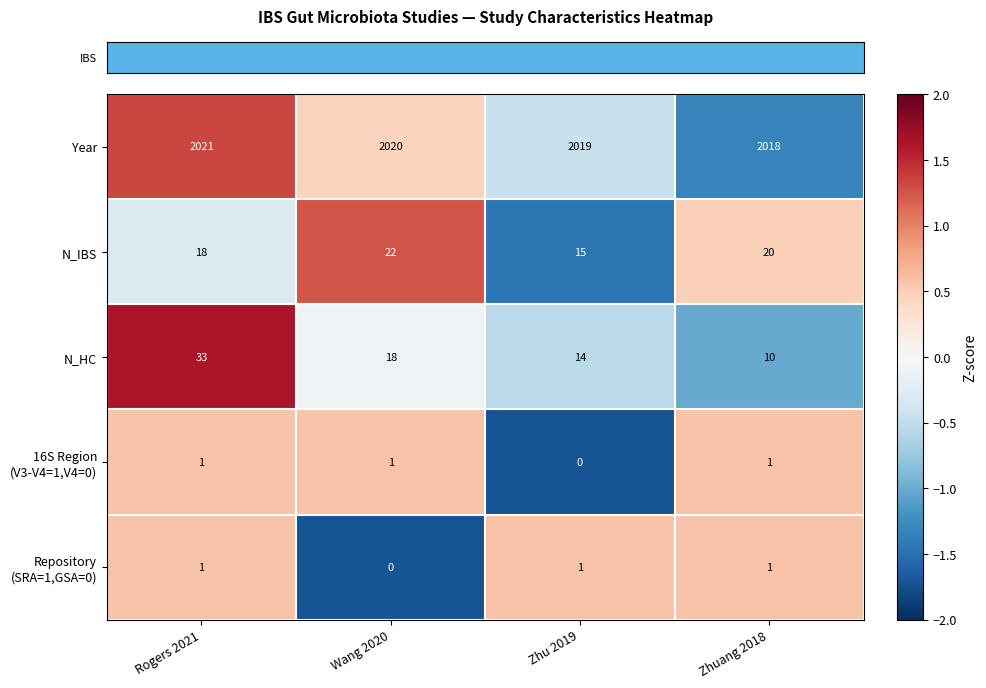

Which series changed the most between Rogers 2021 and Zhu 2019?

N_HC